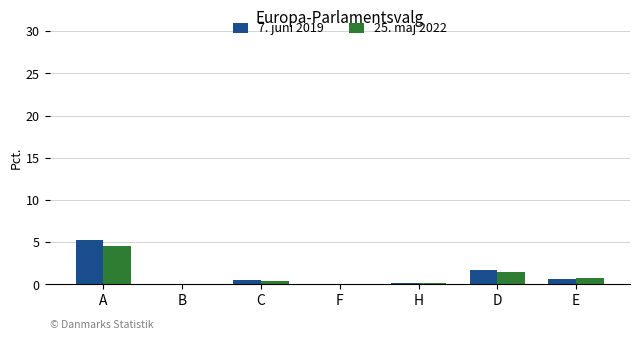

Is it true that 25. maj 2022 equals 4.5 at A?

True